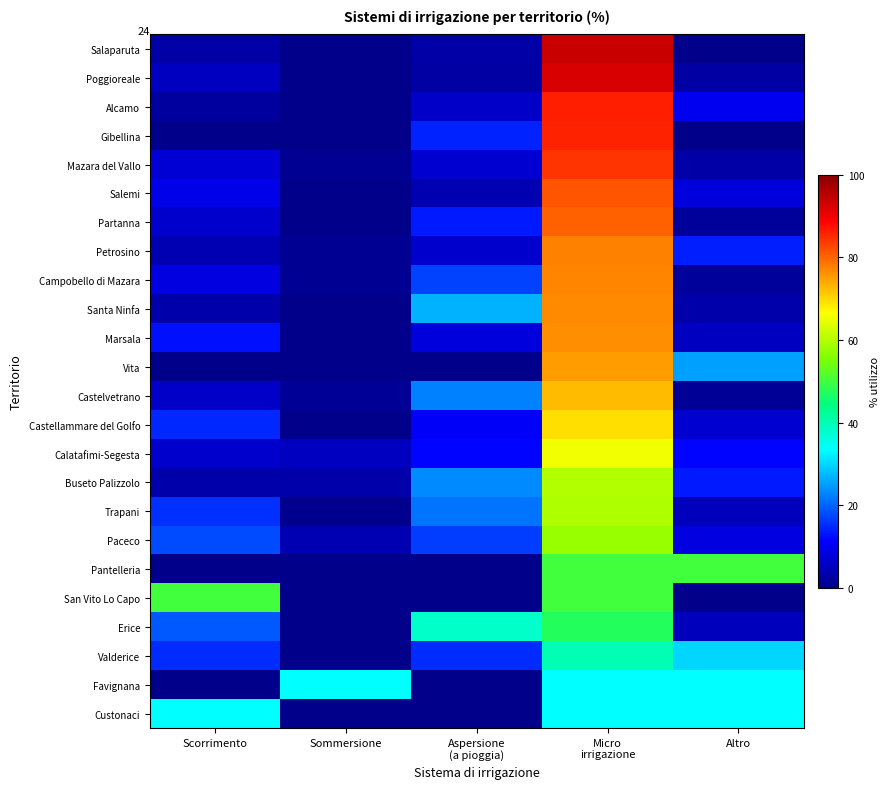

What value does the Alcamo series have at Micro irrigazione?

86.3